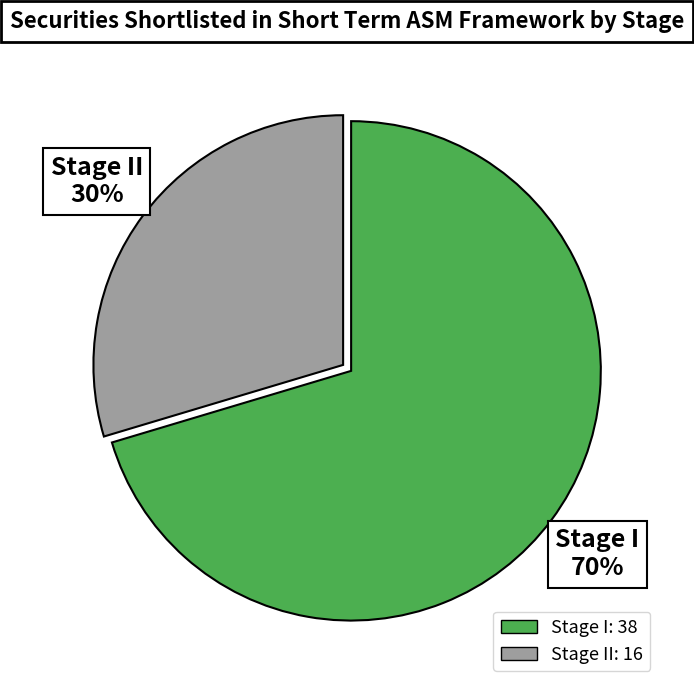

Between Stage I and Stage II, which is larger?

Stage I